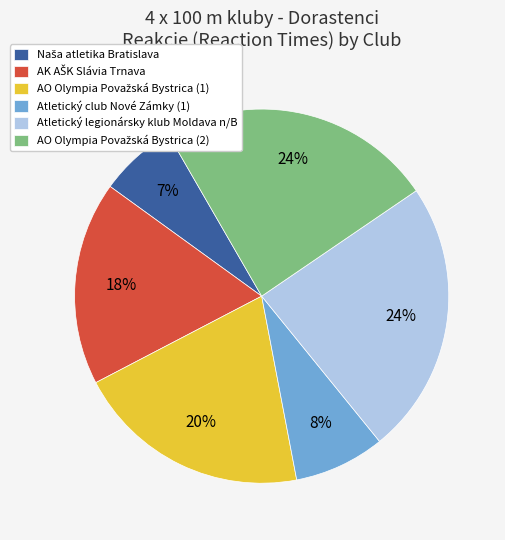

To the nearest percent, what percentage of the pie is Atletický club Nové Zámky (1)?

8%